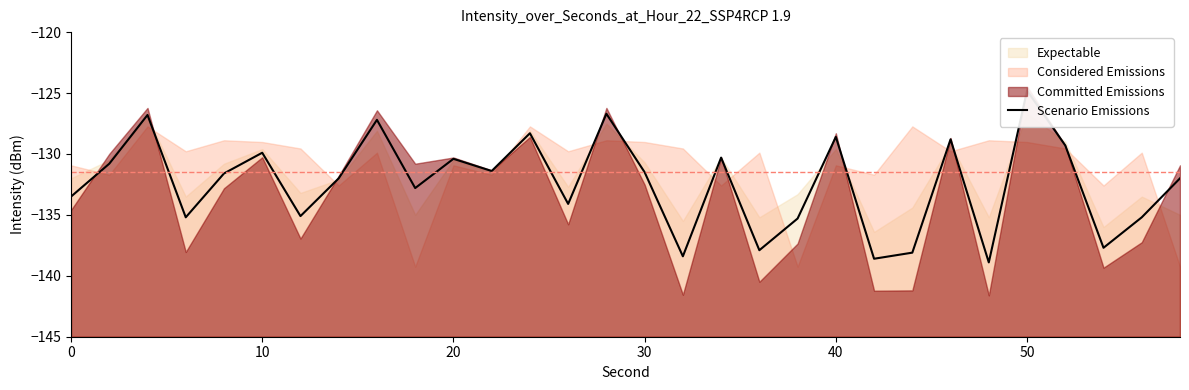

How many data points are less than -131?

18